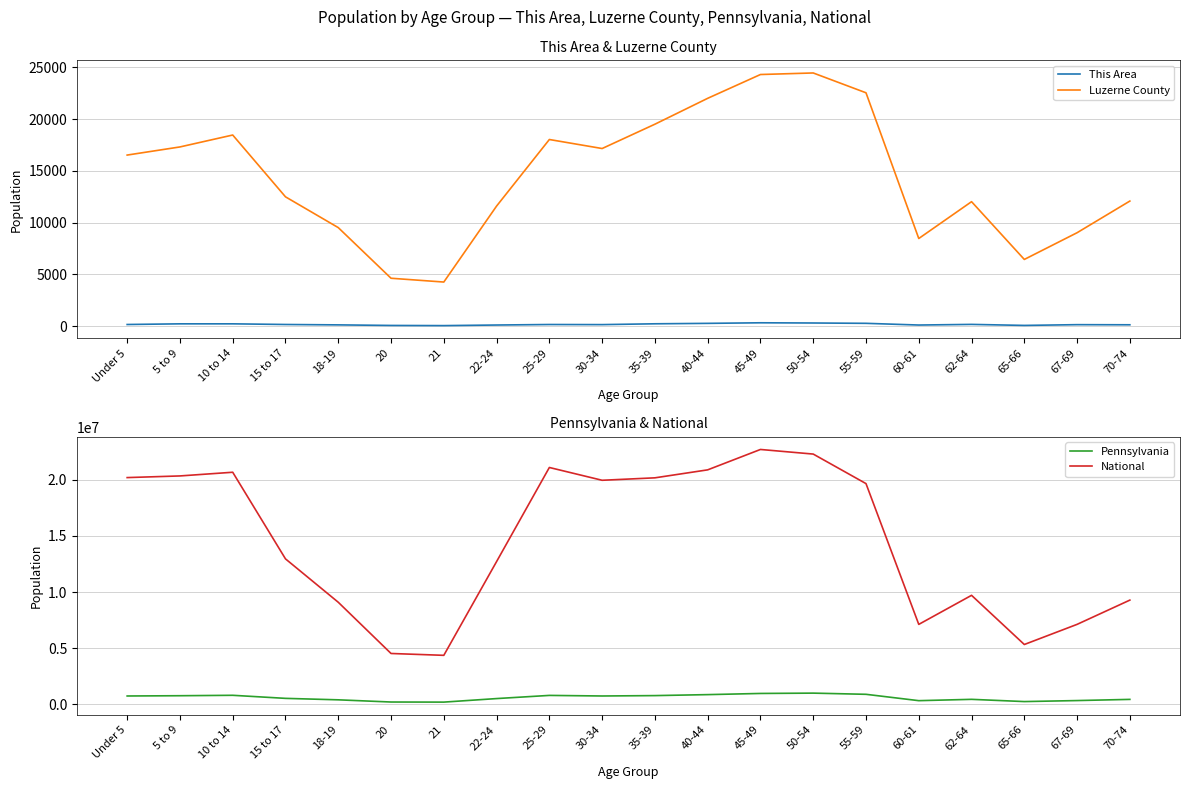

What is the difference between the maximum and minimum values in the National series?

18354297